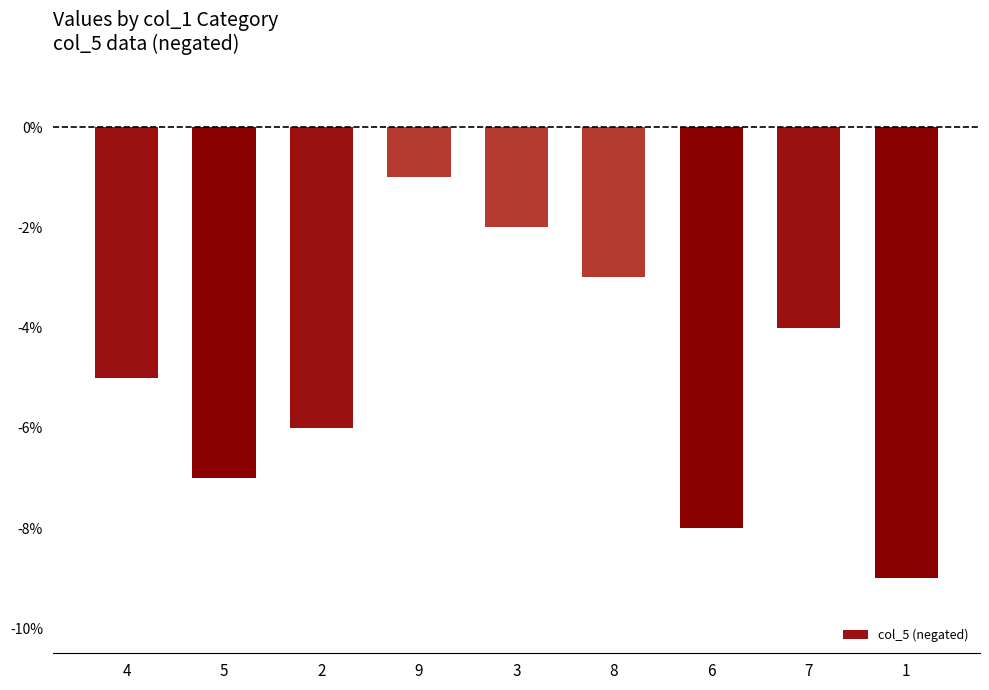

Is it true that the value at 5 is -7?

True